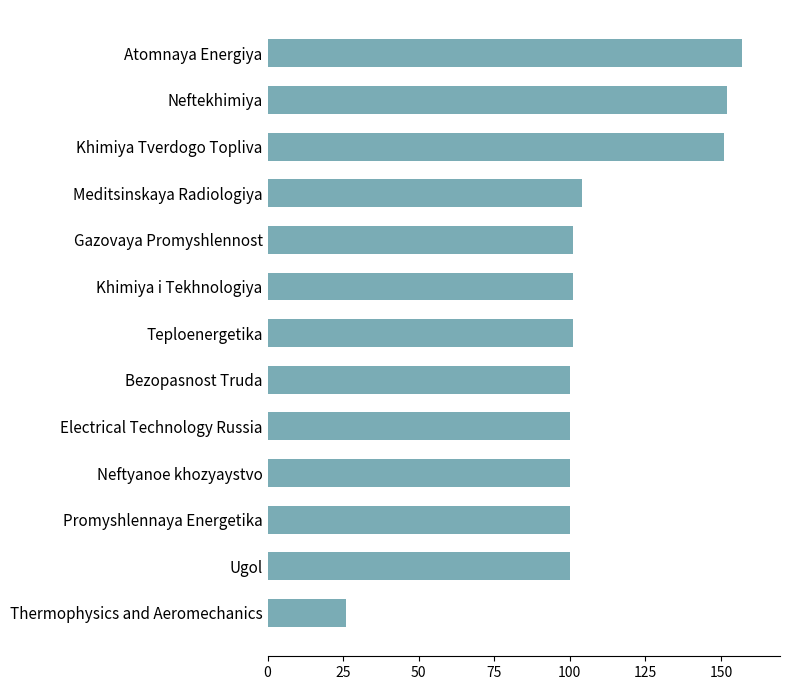

The chart shows a value of 220 at Neftekhimiya. True or false?

False